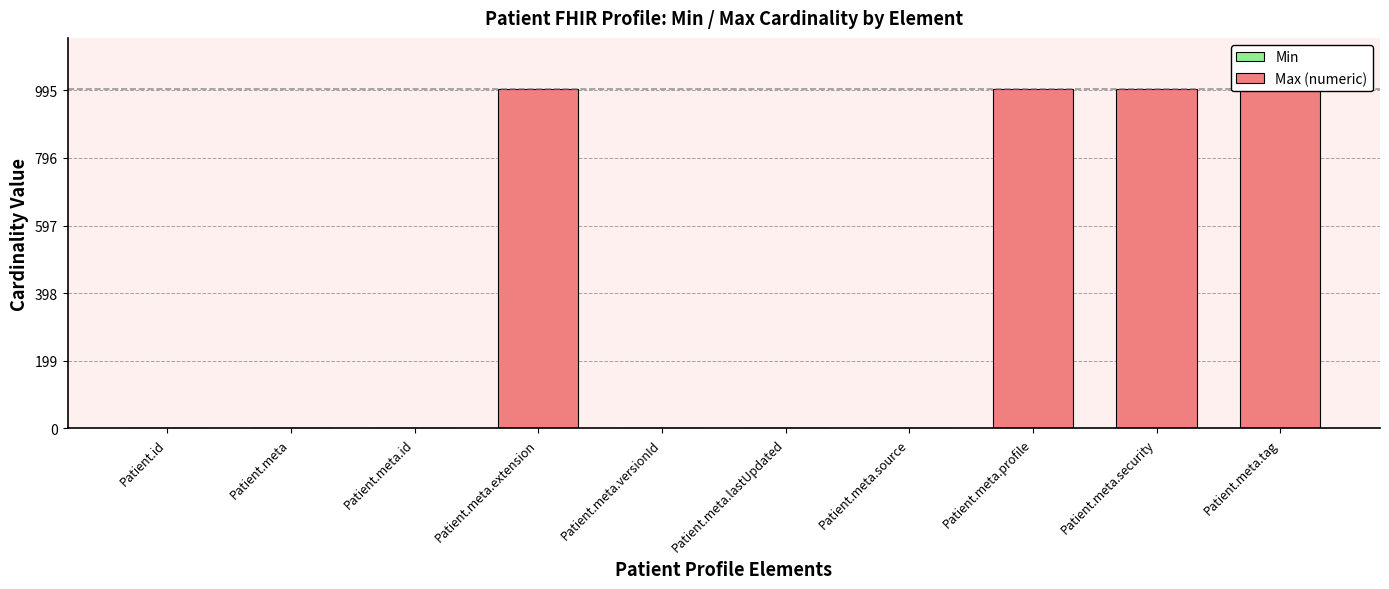

Reading right to left, what are all the values shown in this chart?

Min: Patient.meta.tag=0	Patient.meta.security=0	Patient.meta.profile=0	Patient.meta.source=0	Patient.meta.lastUpdated=0	Patient.meta.versionId=0	Patient.meta.extension=0	Patient.meta.id=0	Patient.meta=0	Patient.id=0
Max (numeric): Patient.meta.tag=999	Patient.meta.security=999	Patient.meta.profile=999	Patient.meta.source=1	Patient.meta.lastUpdated=1	Patient.meta.versionId=1	Patient.meta.extension=999	Patient.meta.id=1	Patient.meta=1	Patient.id=1